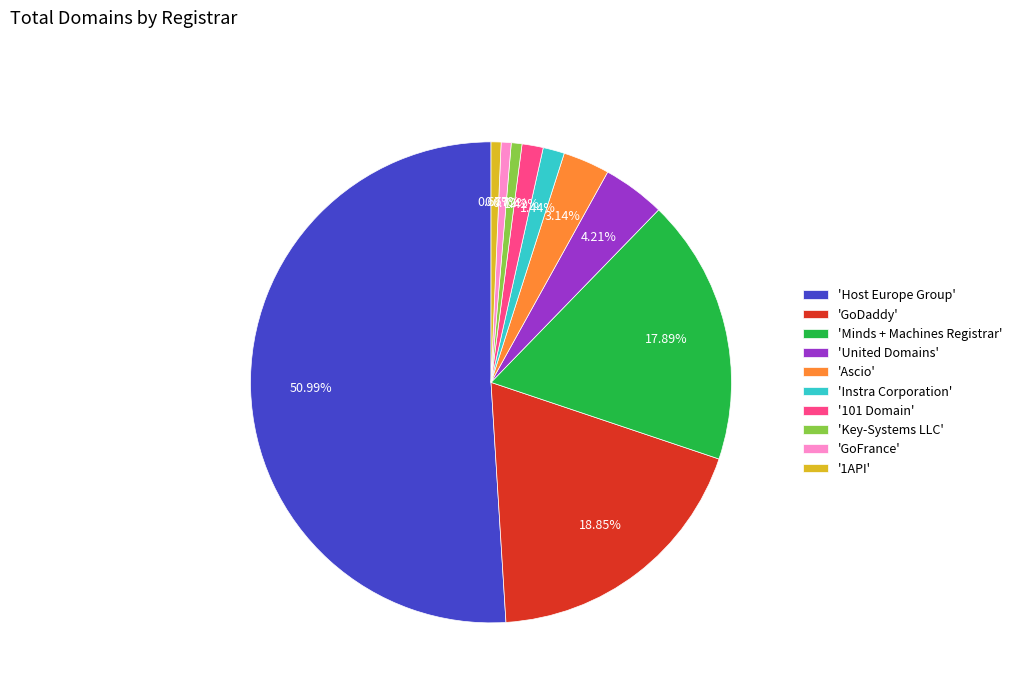

How many segments does this pie chart have?

10